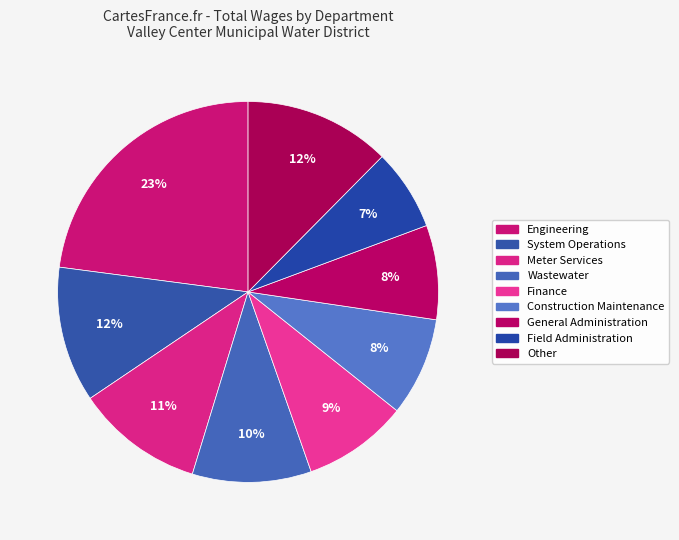

Count the number of slices in the pie.

9